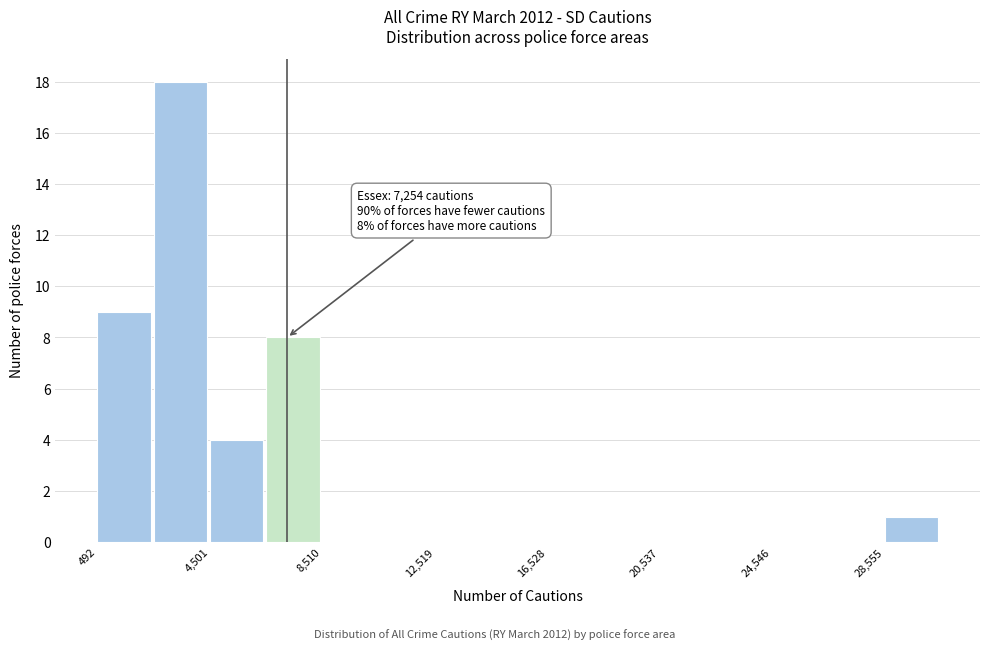

Over which range of the x-axis is the bar tallest?

2500 to 4500